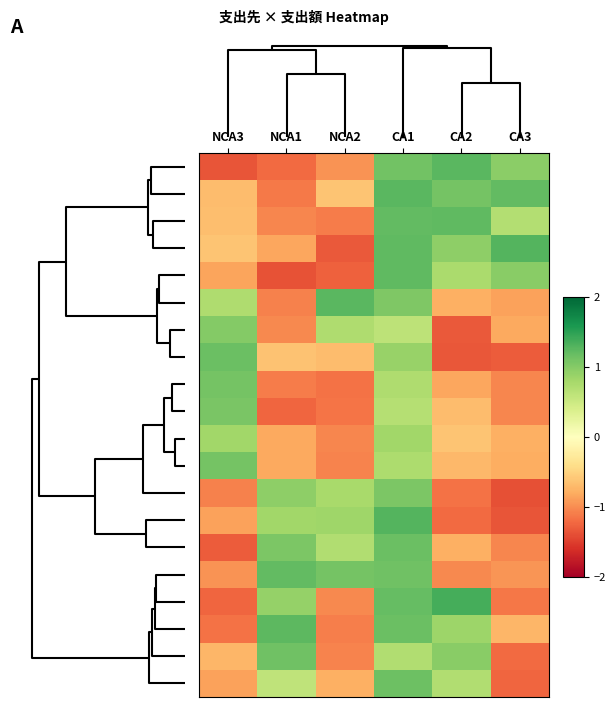

Which has a higher value, CA3 or CA1?

CA1